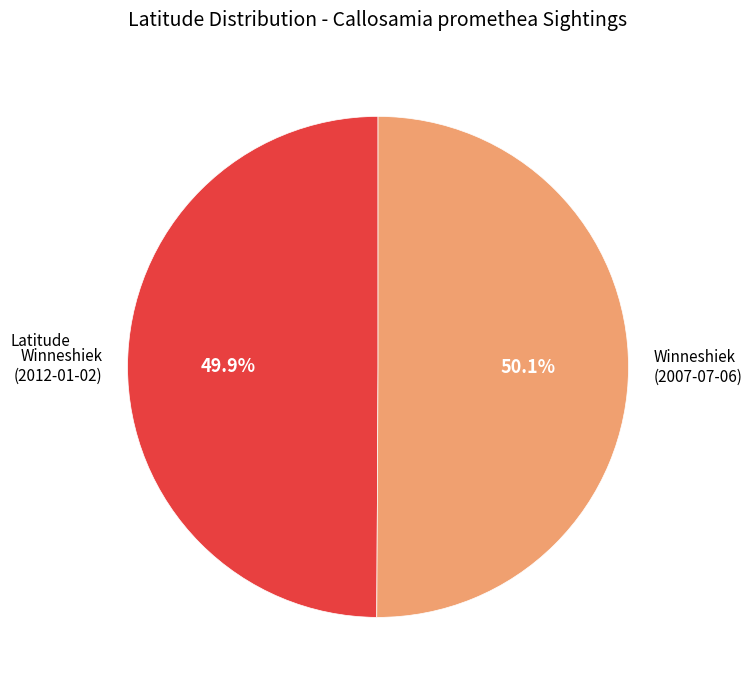

What is the ratio of the value at Winneshiek (2012-01-02) to the value at Winneshiek (2007-07-06)?

1.0